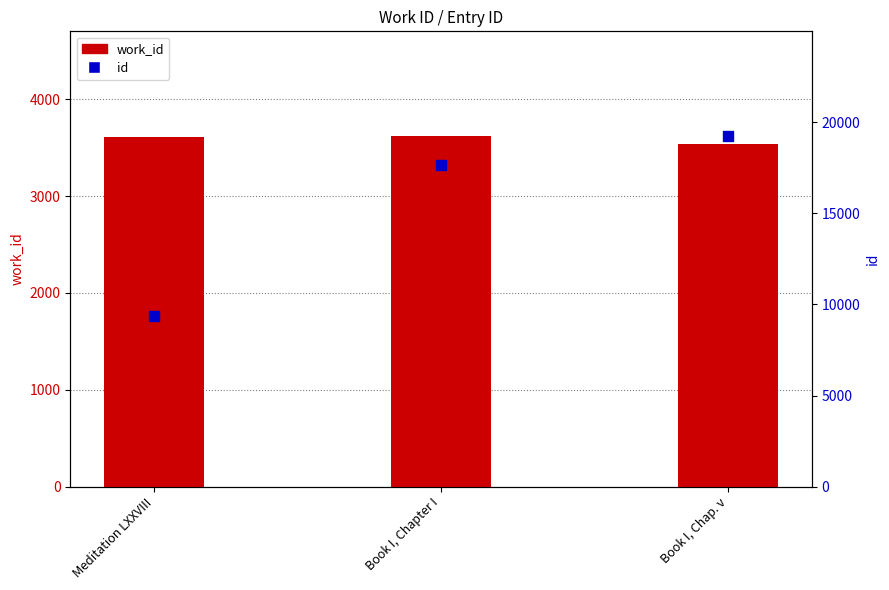

Is the value of work_id at Book I, Chap. v greater than the value of id at Book I, Chap. v?

No